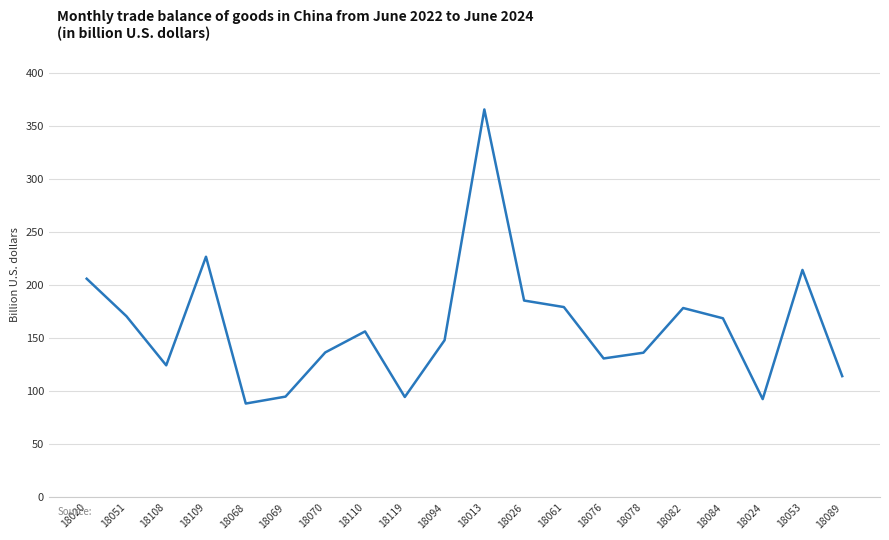

True or false: the data shows 226.8 at 18109.

True